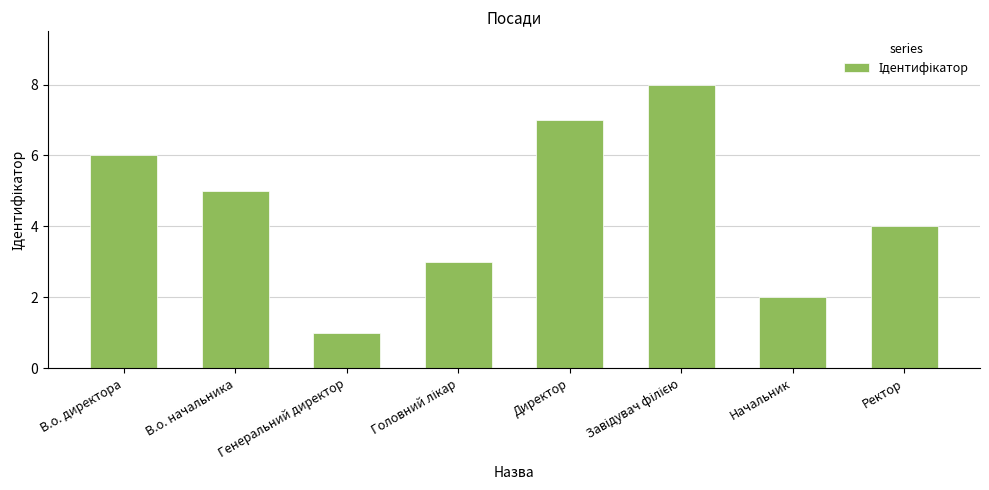

What is the sum of all values?

36